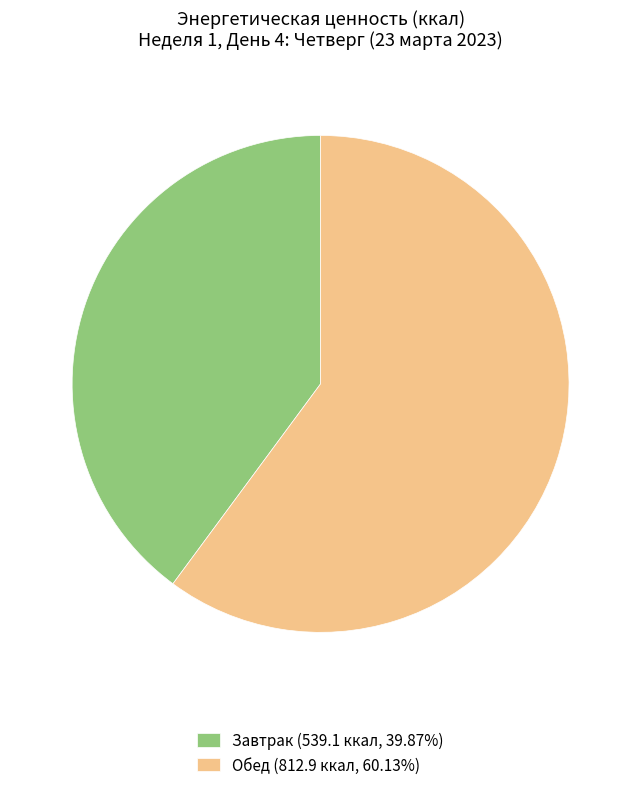

Is it true that Завтрак is 35% of the pie?

False